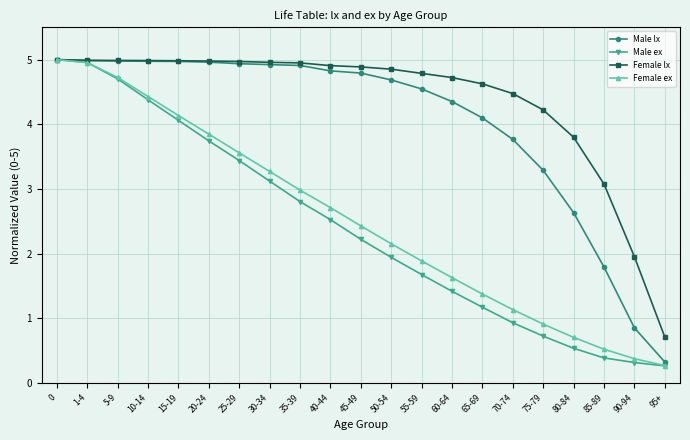

What is the value of the Female ex point at the 9th from the left?

3.0